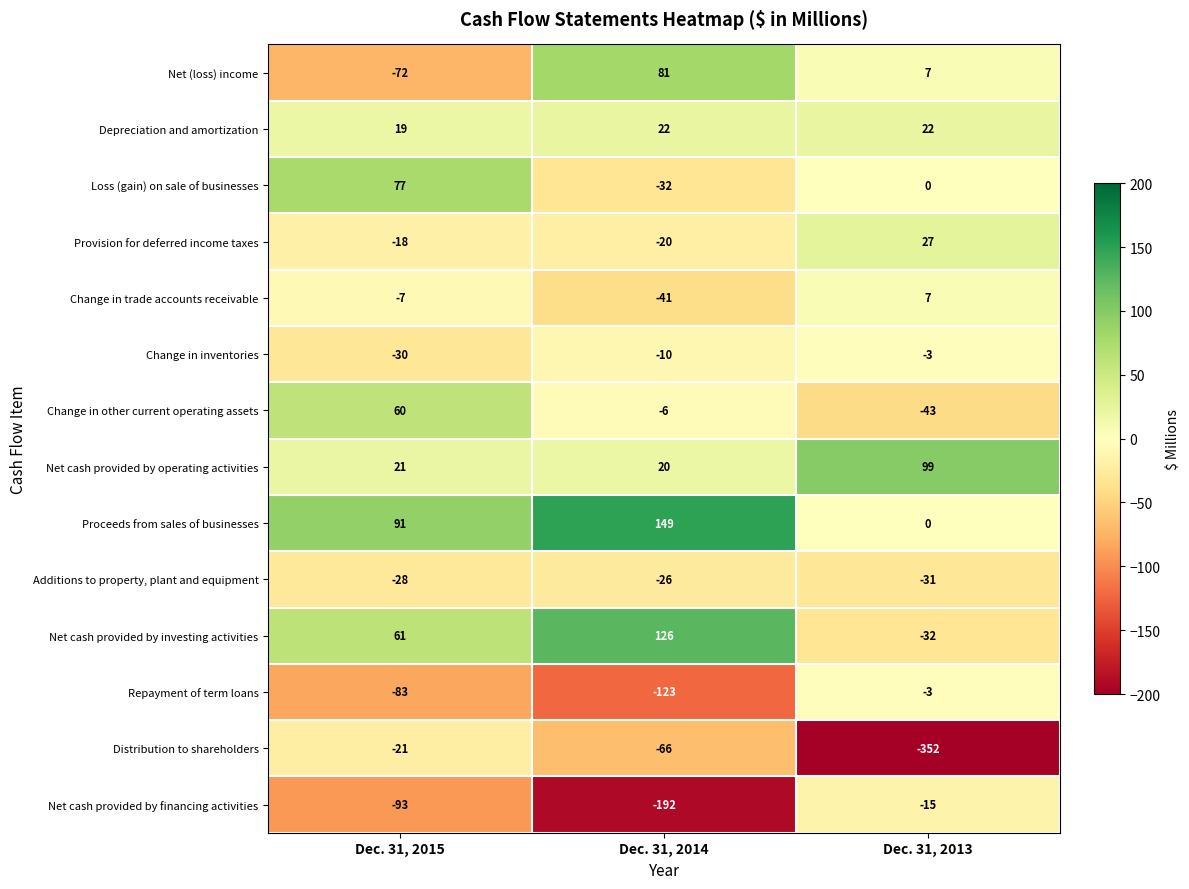

Count the Net cash provided by investing activities values in the range -32 to 126.

3